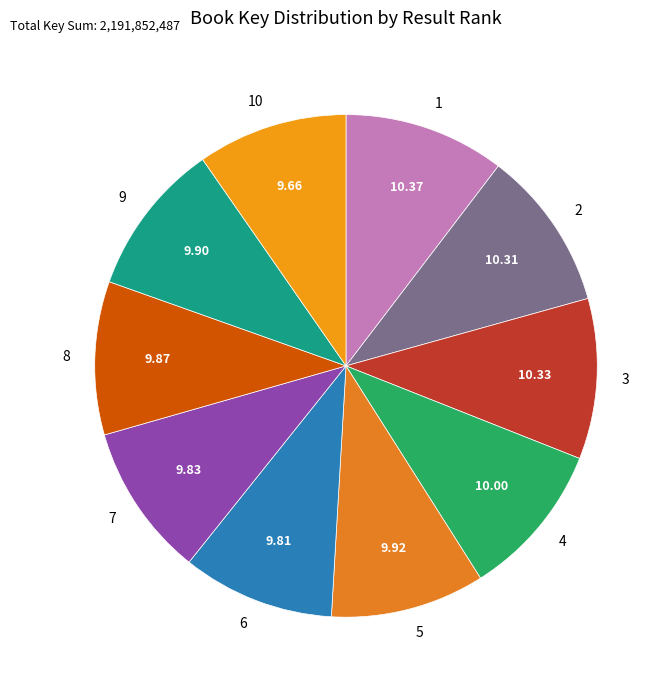

Is there any slice that represents more than half of the pie?

No